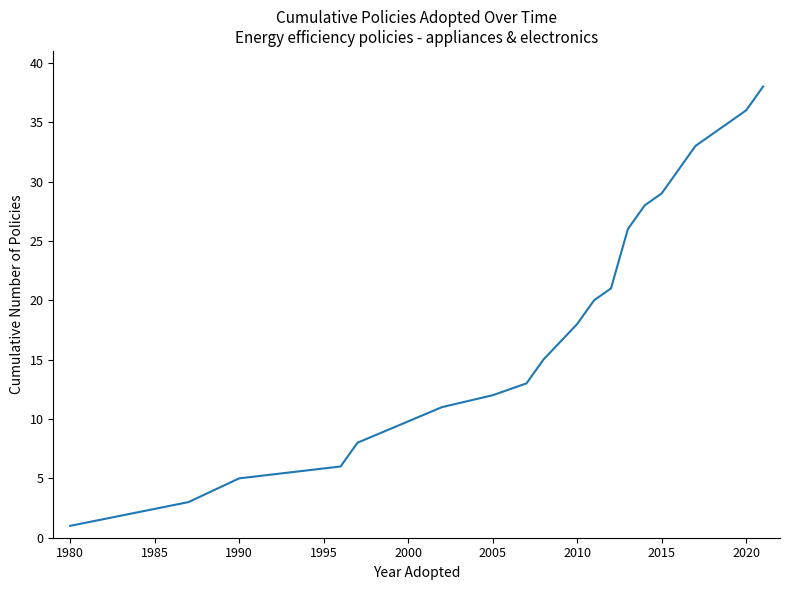

What is the maximum value shown in the chart?

38